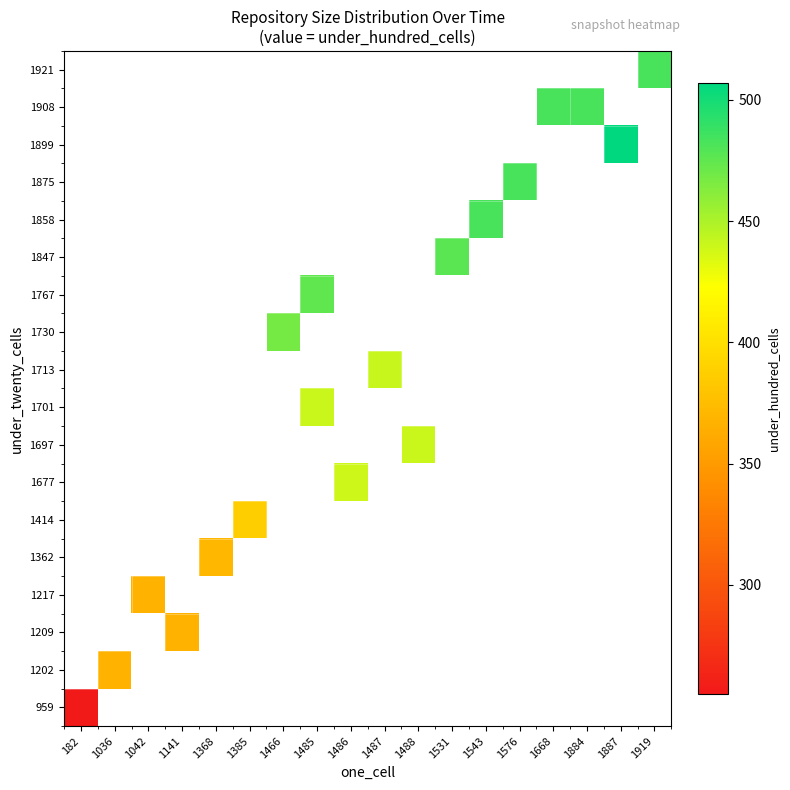

How many positive values does the 1217 series have?

1